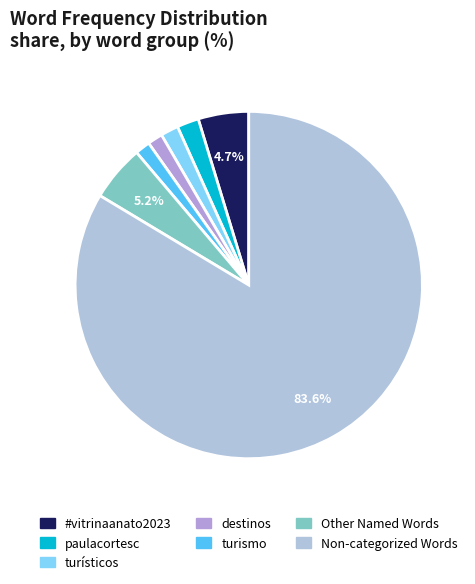

Count the number of slices in the pie.

7